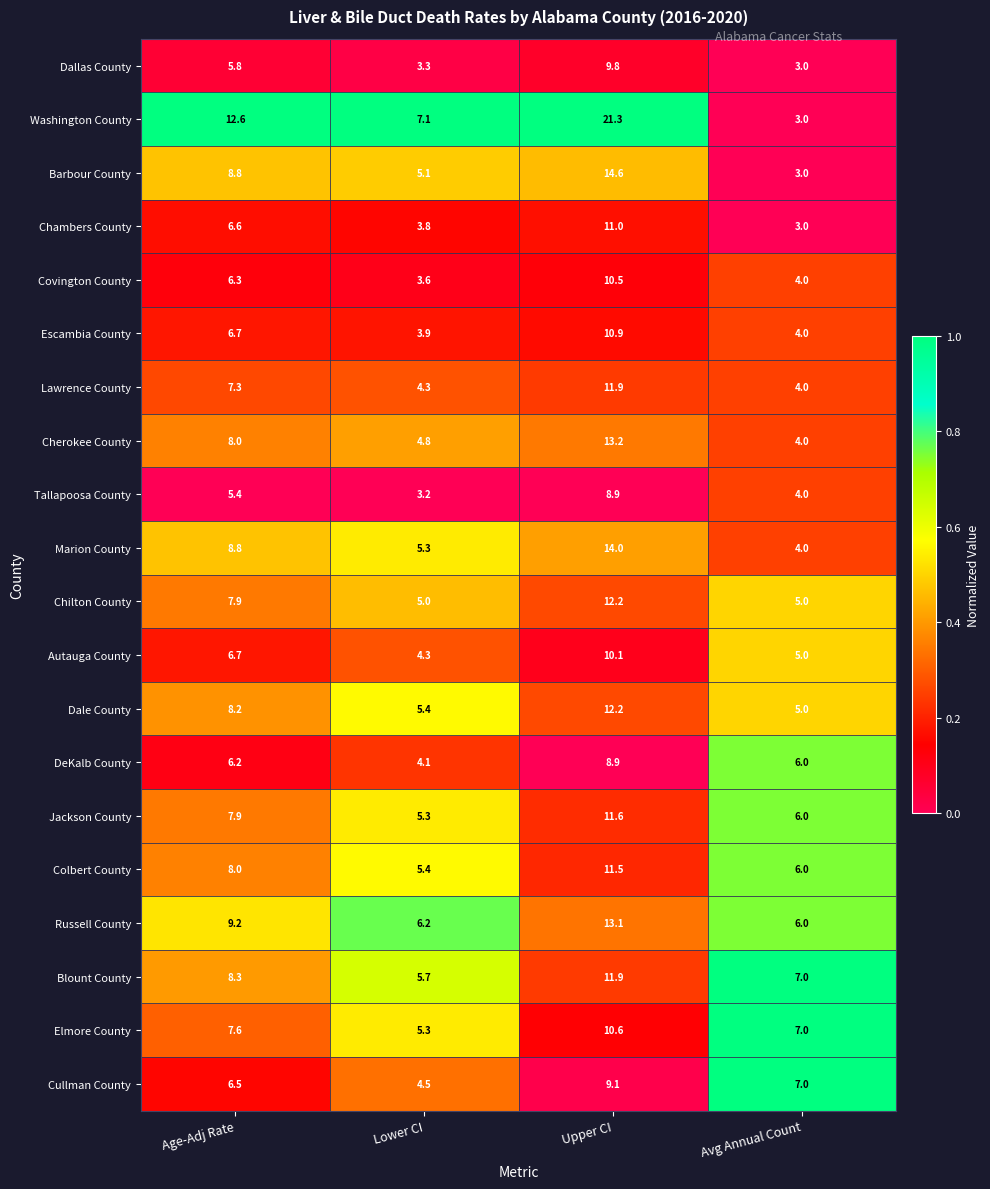

What is the sum of the Autauga County values at Avg Annual Count and Age-Adj Rate?

11.7